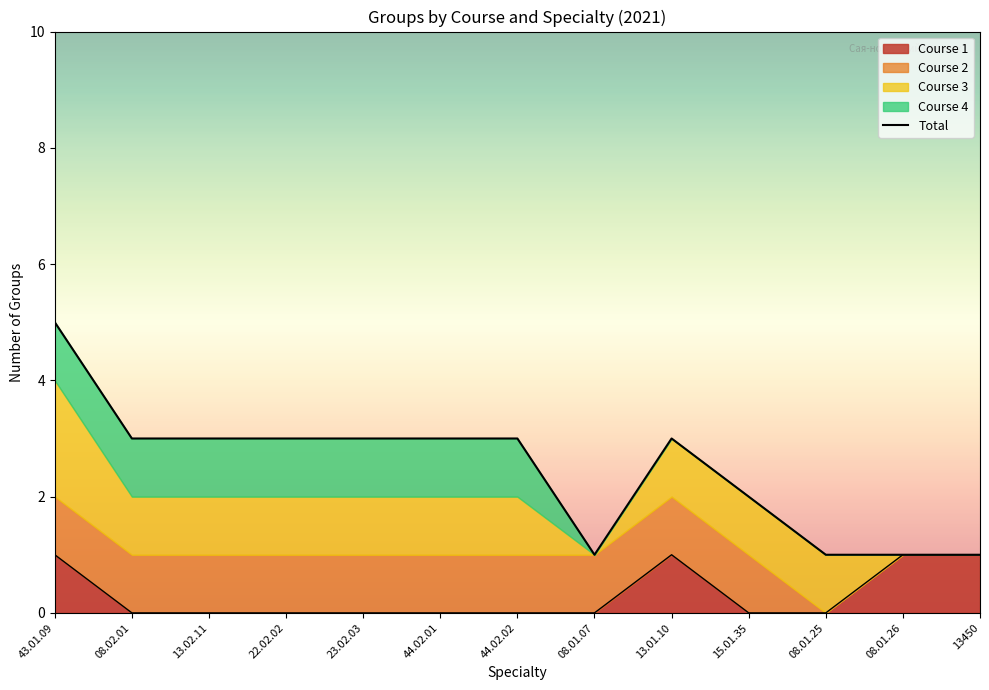

List the labels in order of value, largest first.

43.01.09, 08.02.01, 13.02.11, 22.02.02, 23.02.03, 44.02.01, 44.02.02, 13.01.10, 15.01.35, 08.01.07, 08.01.25, 08.01.26, 13450